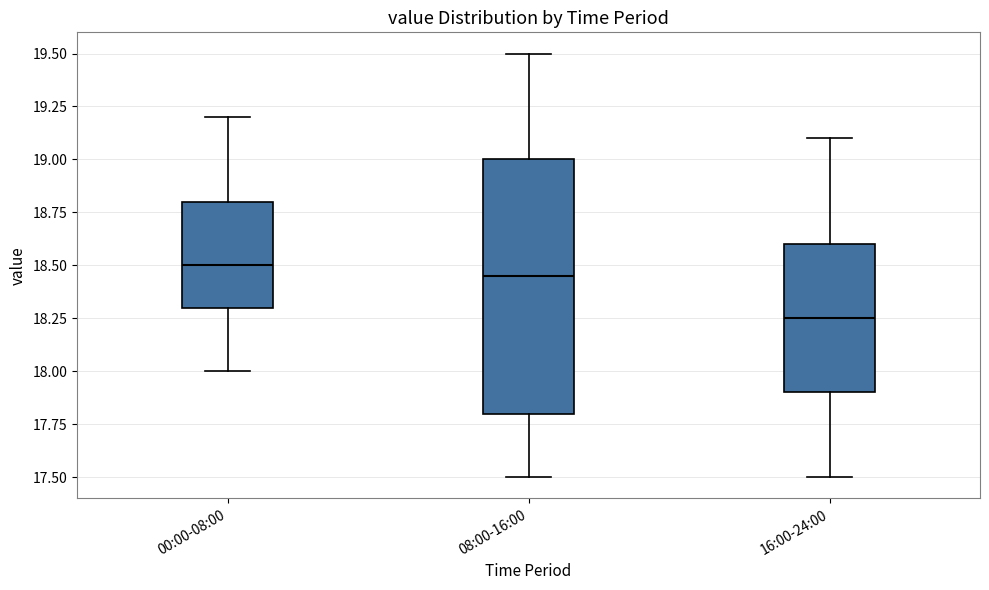

Reading left to right, transcribe this box plot: for each box, give where its median line is, the range the box spans, and where its two whiskers end, as read against the y-axis. The values are not printed on the chart, so give them approximately, as read against the axis.

00:00-08:00: median 18.50, box 18.30 to 18.80, whiskers 18.00 to 19.20
08:00-16:00: median 18.45, box 17.80 to 19.00, whiskers 17.50 to 19.50
16:00-24:00: median 18.25, box 17.90 to 18.60, whiskers 17.50 to 19.10